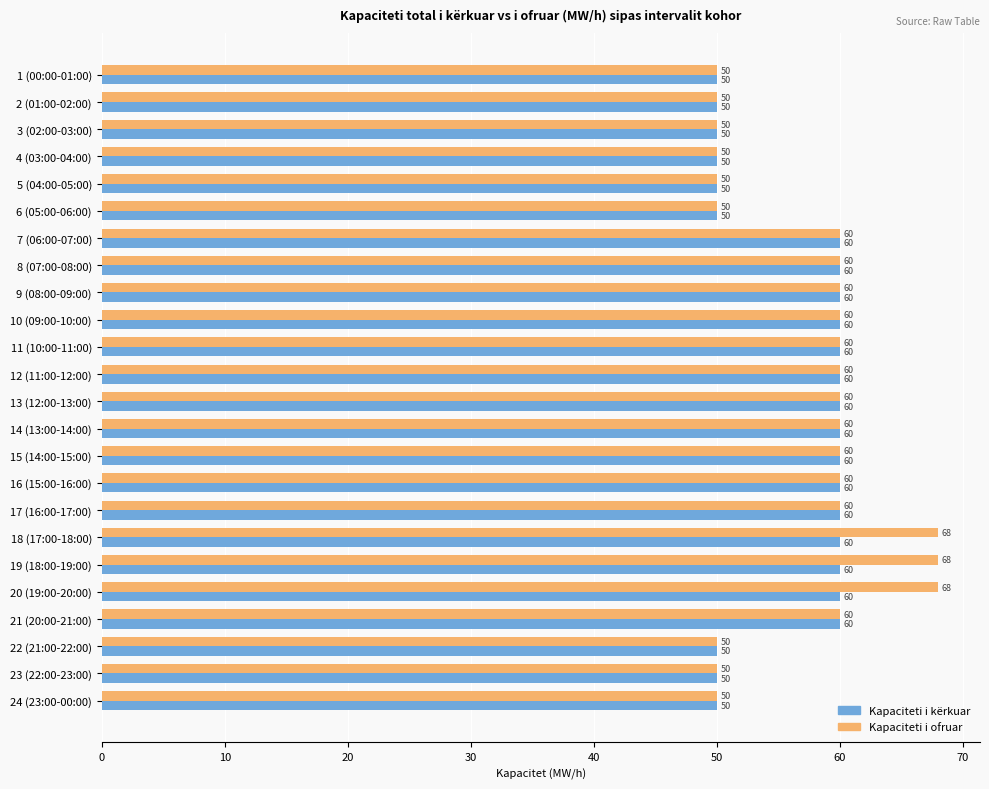

Is it true that Kapaciteti i ofruar equals 24 at 15 (14:00-15:00)?

False